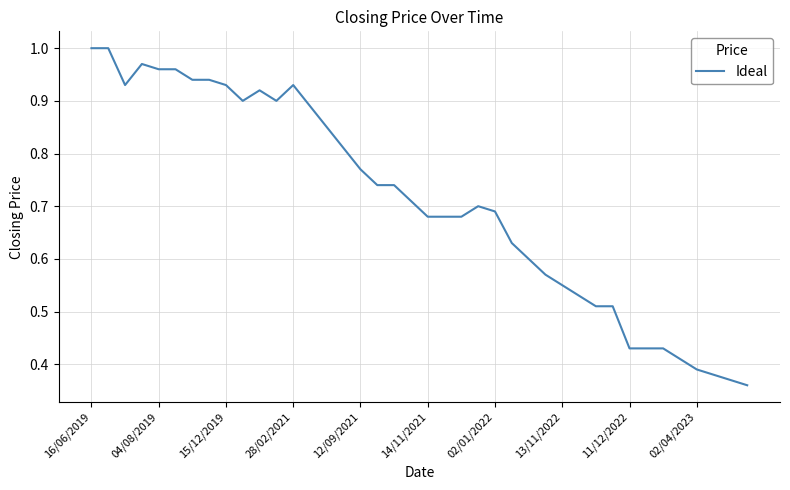

What is the sum of all values?

28.3